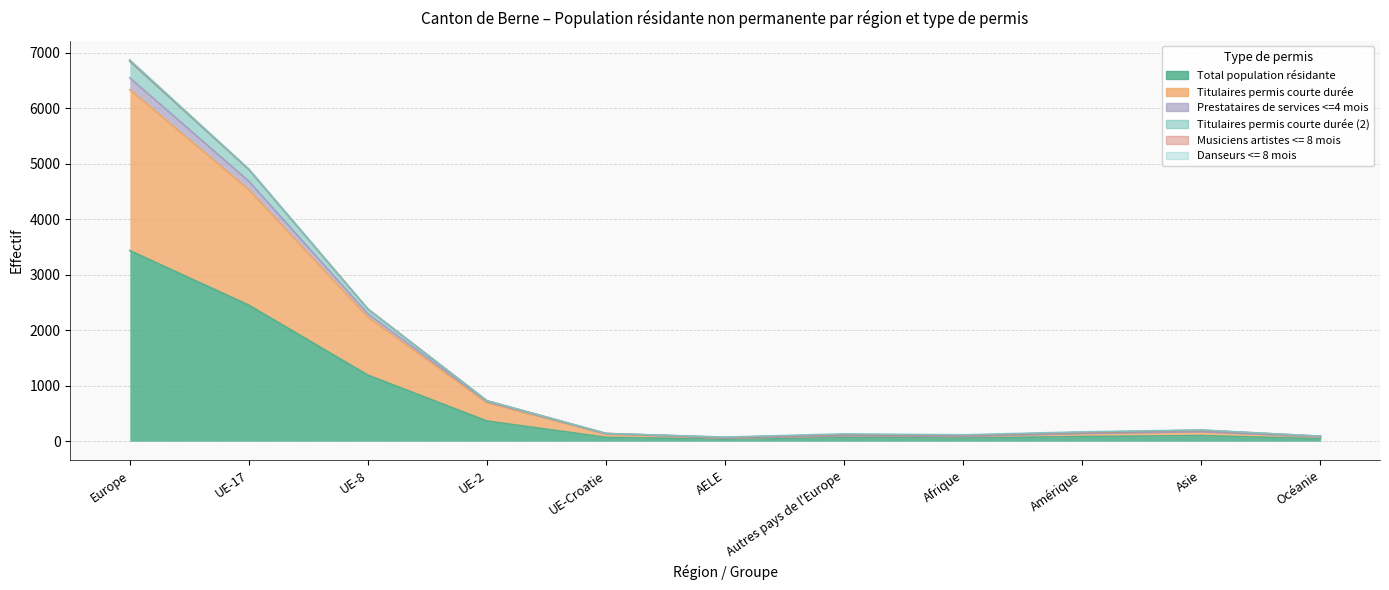

Read the Titulaires permis courte durée value at UE-17.

2121